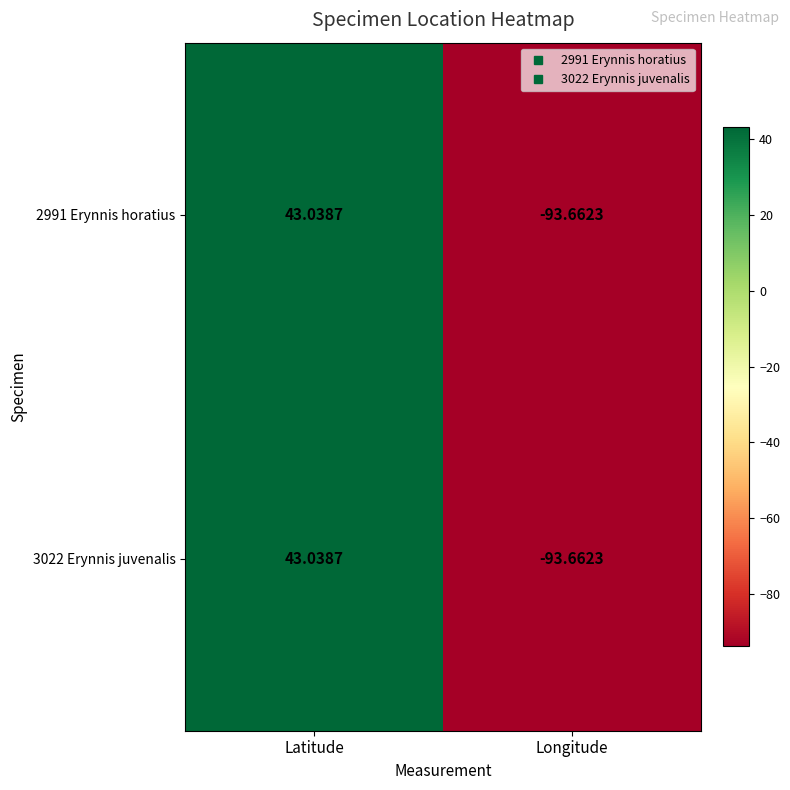

At which category is the sum across all series the highest?

Latitude